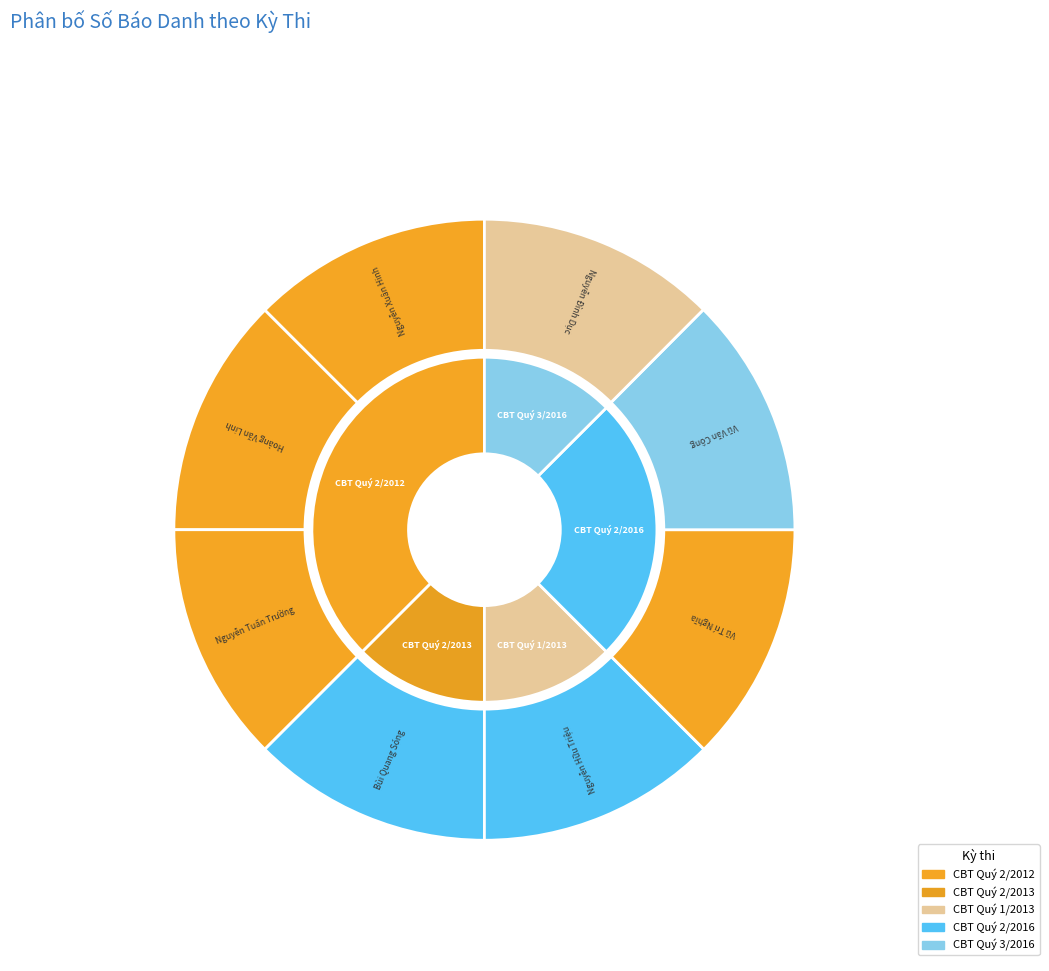

To the nearest percent, what is the average slice percentage?

12%